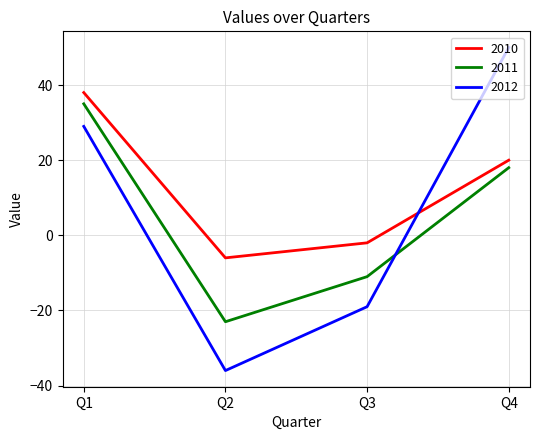

True or false: 2010 and 2011 intersect in this chart.

False